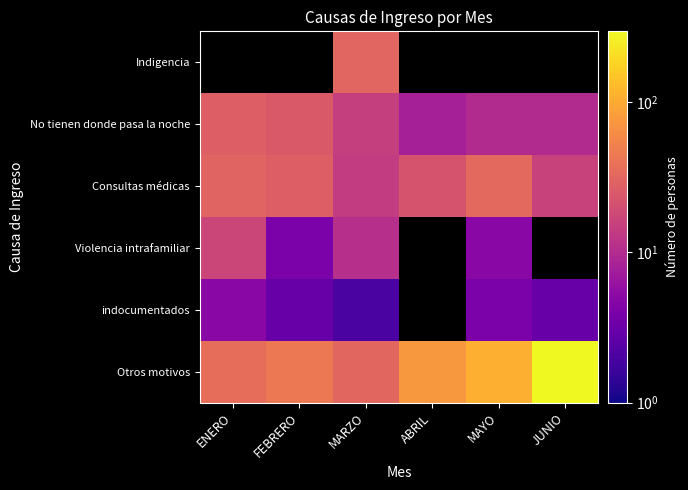

Read the indocumentados value at FEBRERO.

3.0